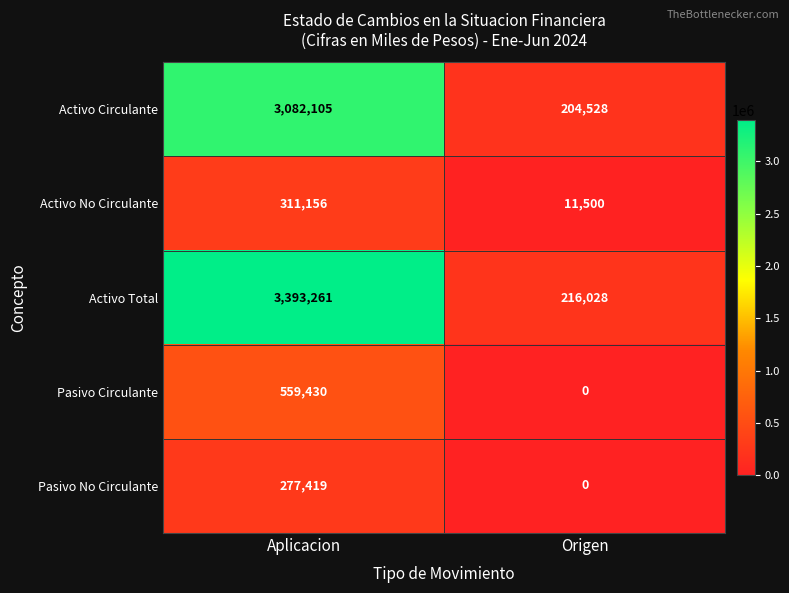

Which series has the largest range (max minus min)?

Activo Total